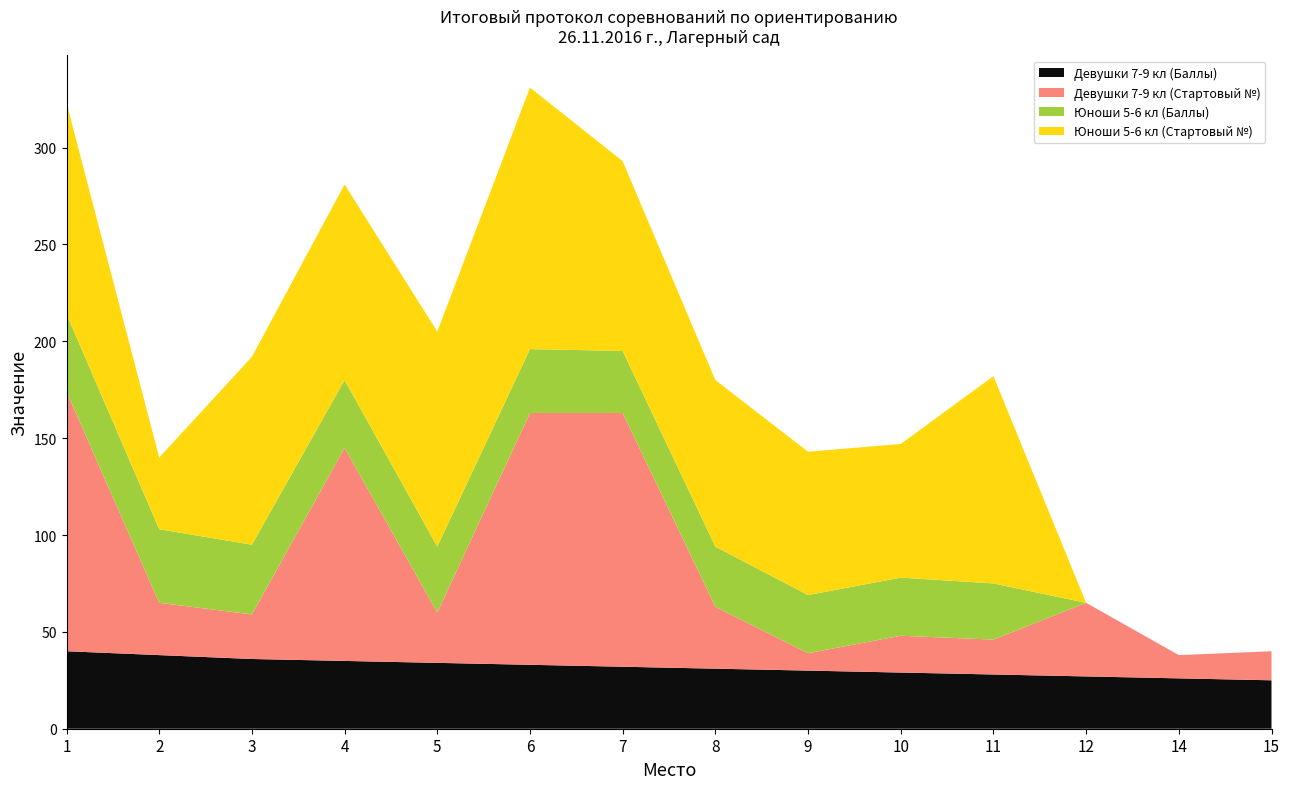

Reading right to left, what are all the values shown in this chart?

Девушки 7-9 кл (Баллы): 15=25	14=26	12=27	11=28	10=29	9=30	8=31	7=32	6=33	5=34	4=35	3=36	2=38	1=40
Девушки 7-9 кл (Стартовый №): 15=15	14=12	12=38	11=18	10=19	9=9	8=32	7=131	6=130	5=26	4=110	3=23	2=27	1=134
Юноши 5-6 кл (Баллы): 15=0	14=0	12=0	11=29	10=30	9=30	8=31	7=32	6=33	5=34	4=35	3=36	2=38	1=40
Юноши 5-6 кл (Стартовый №): 15=0	14=0	12=0	11=107	10=69	9=74	8=86	7=98	6=135	5=111	4=101	3=97	2=37	1=109